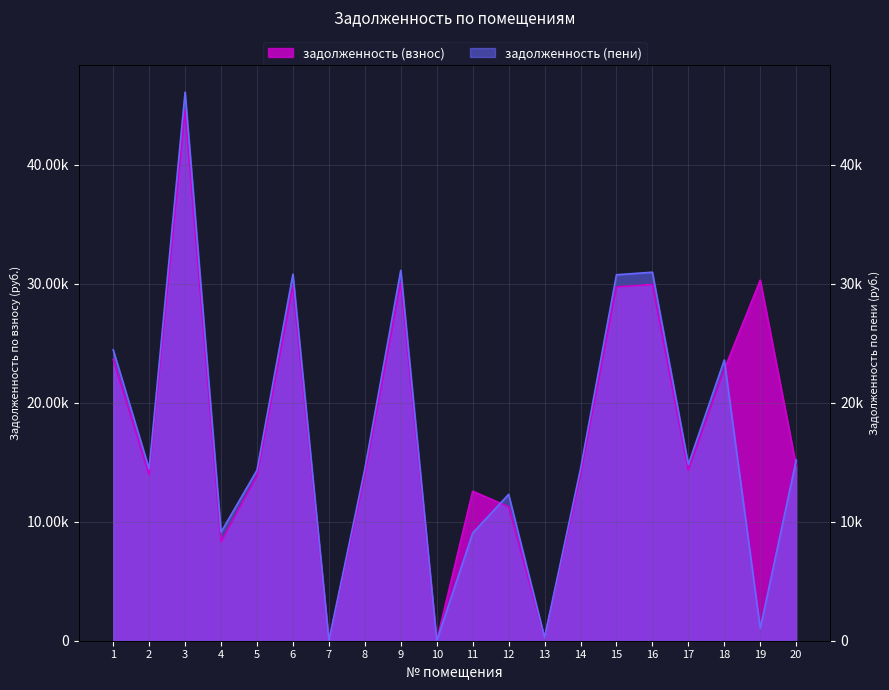

At how many categories does at least one series exceed 1498?

17